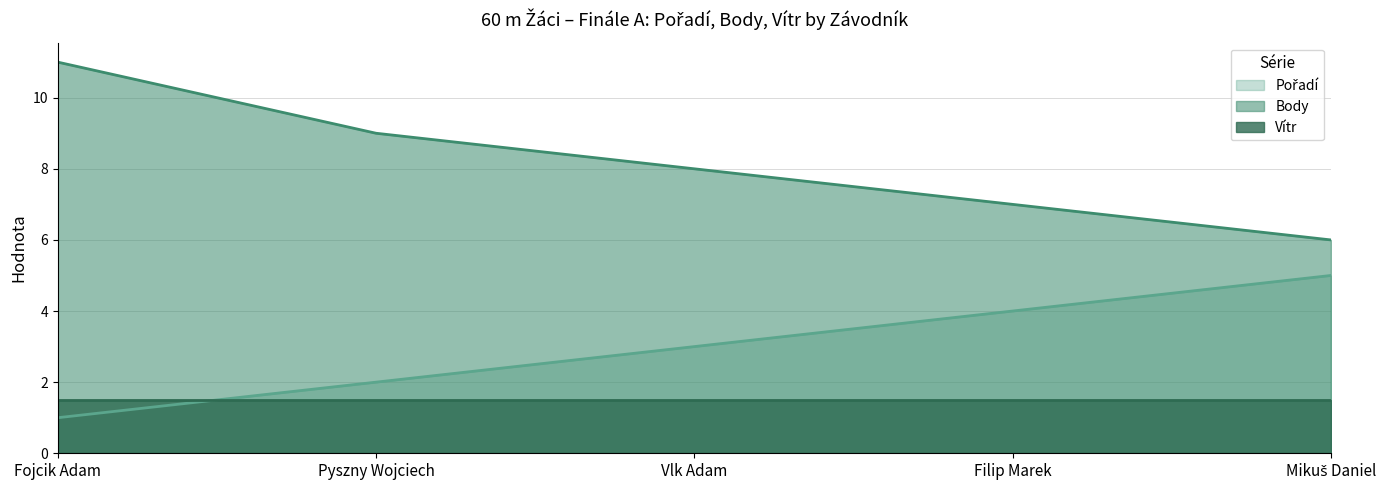

Which category has the lowest value in the Body (line) series?

Mikuš Daniel